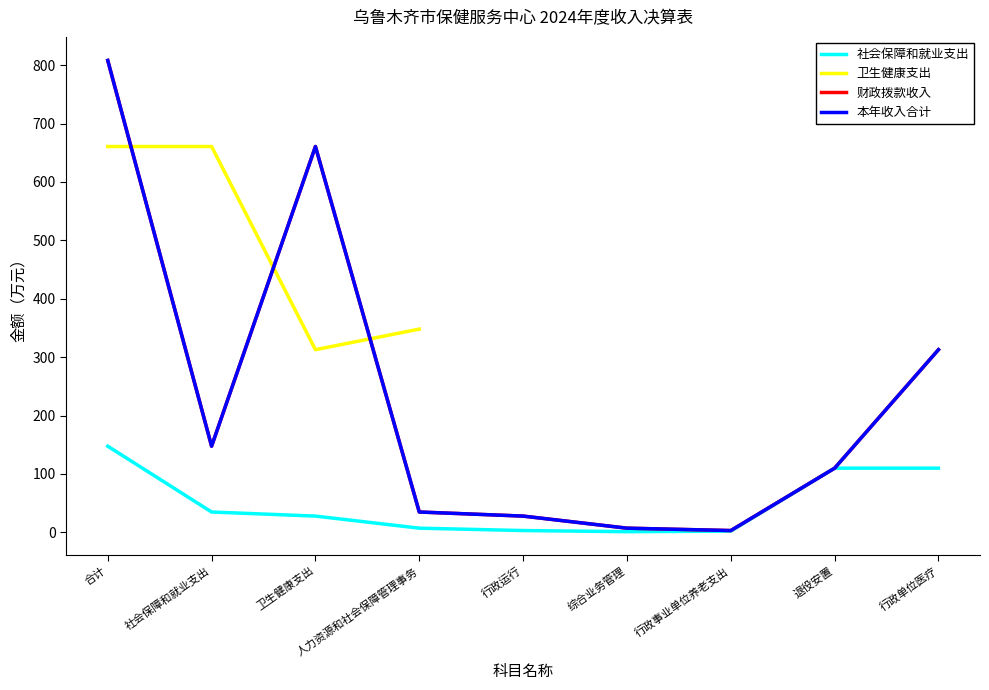

What is the value of the 财政拨款收入 point at the 2nd from the left?

147.4